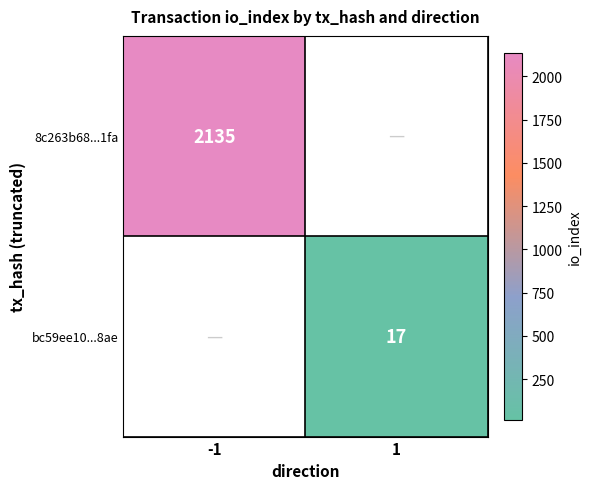

True or false: bc59ee10...8ae has a value of 12 at 1.

False